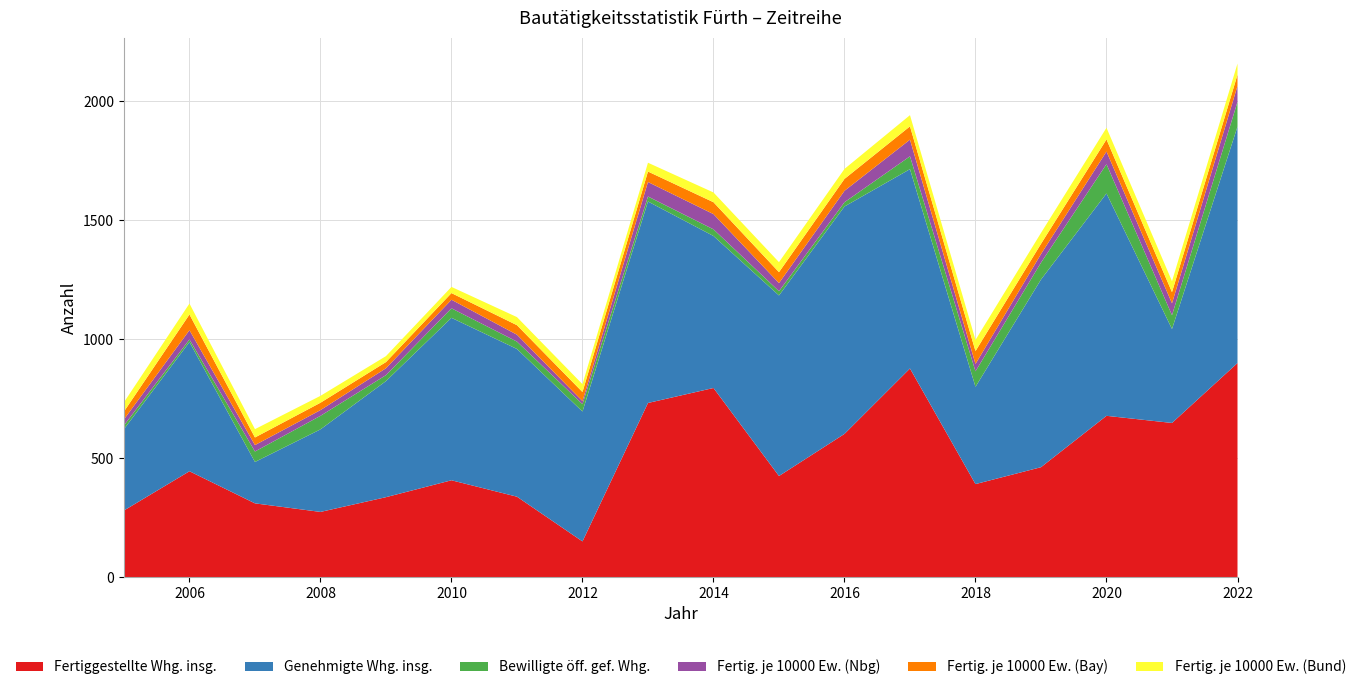

Reading left to right, extract all data points from this chart.

Fertiggestellte Whg. insg.: 2005=280	2006=445	2007=310	2008=274	2009=336	2010=407	2011=338	2012=150	2013=732	2014=795	2015=425	2016=602	2017=877	2018=391	2019=462	2020=678	2021=648	2022=900
Genehmigte Whg. insg.: 2005=342	2006=543	2007=174	2008=347	2009=488	2010=683	2011=621	2012=546	2013=847	2014=639	2015=759	2016=956	2017=838	2018=409	2019=789	2020=935	2021=395	2022=994
Bewilligte öff. gef. Whg.: 2005=16	2006=11	2007=44	2008=57	2009=25	2010=40	2011=31	2012=31	2013=21	2014=28	2015=18	2016=18	2017=54	2018=65	2019=71	2020=123	2021=58	2022=104
Fertig. je 10000 Ew. (Nbg): 2005=25	2006=39	2007=27	2008=24	2009=29	2010=36	2011=29	2012=13	2013=61	2014=64	2015=34	2016=48	2017=70	2018=31	2019=36	2020=53	2021=50	2022=67
Fertig. je 10000 Ew. (Bay): 2005=33	2006=66	2007=32	2008=31	2009=26	2010=28	2011=40	2012=38	2013=44	2014=50	2015=46	2016=50	2017=56	2018=54	2019=43	2020=51	2021=47	2022=47
Fertig. je 10000 Ew. (Bund): 2005=39	2006=46	2007=35	2008=29	2009=25	2010=26	2011=34	2012=33	2013=37	2014=41	2015=42	2016=42	2017=47	2018=47	2019=46	2020=49	2021=46	2022=47